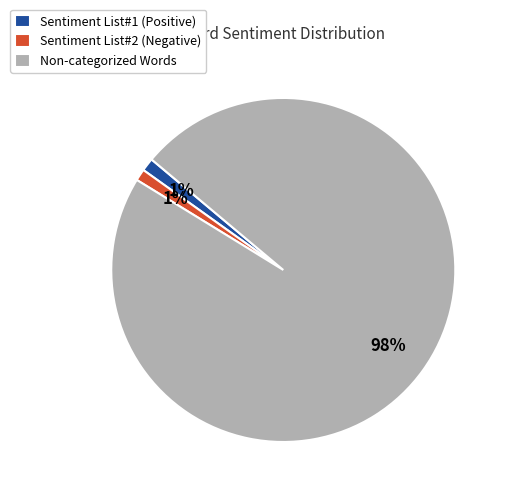

True or false: Sentiment List#1 (Positive) accounts for 1% of the total.

True